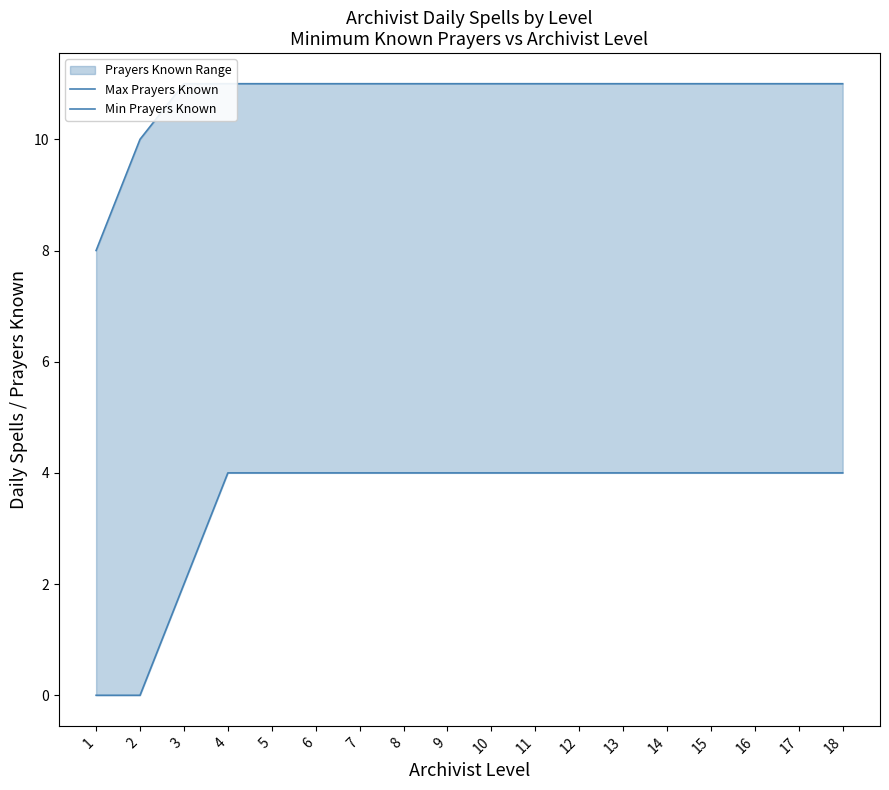

True or false: Min Prayers Known and Max Prayers Known cross at least once.

False